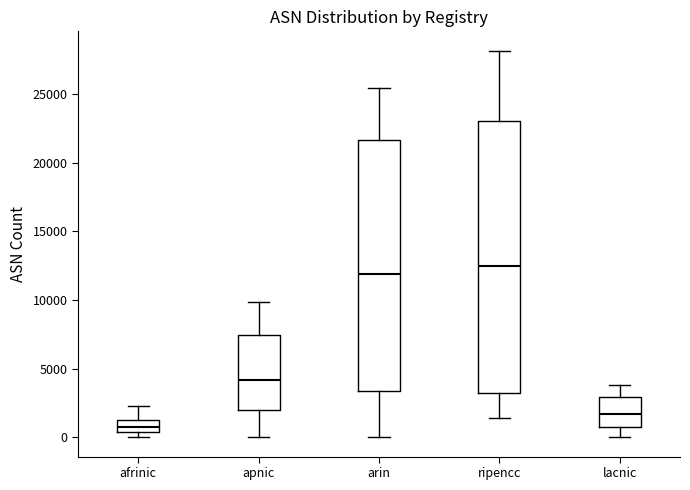

Where does the lower whisker of the box for ripencc end on the y-axis? The values are not printed on the chart, so give them approximately, as read against the axis.

1500